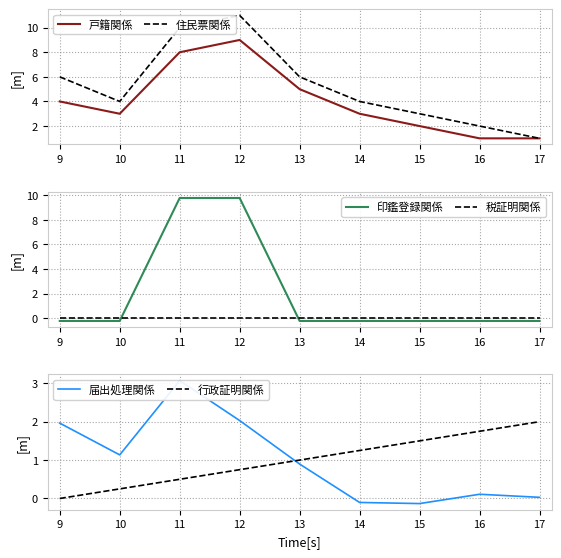

At which category does 戸籍関係 reach its first local peak?

12